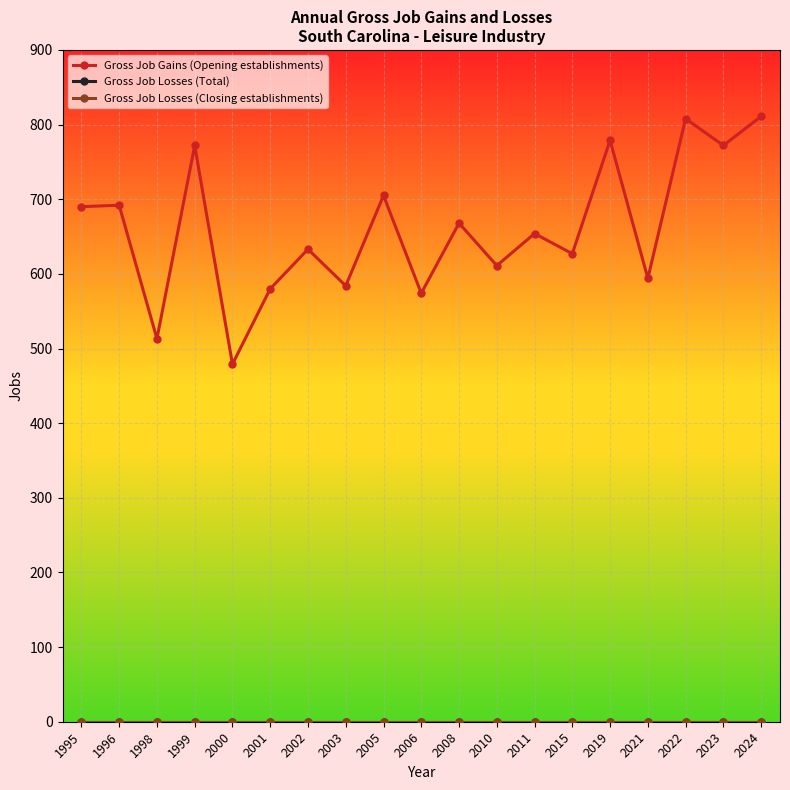

True or false: Gross Job Gains (Opening establishments) has a value of 580 at 2001.

True